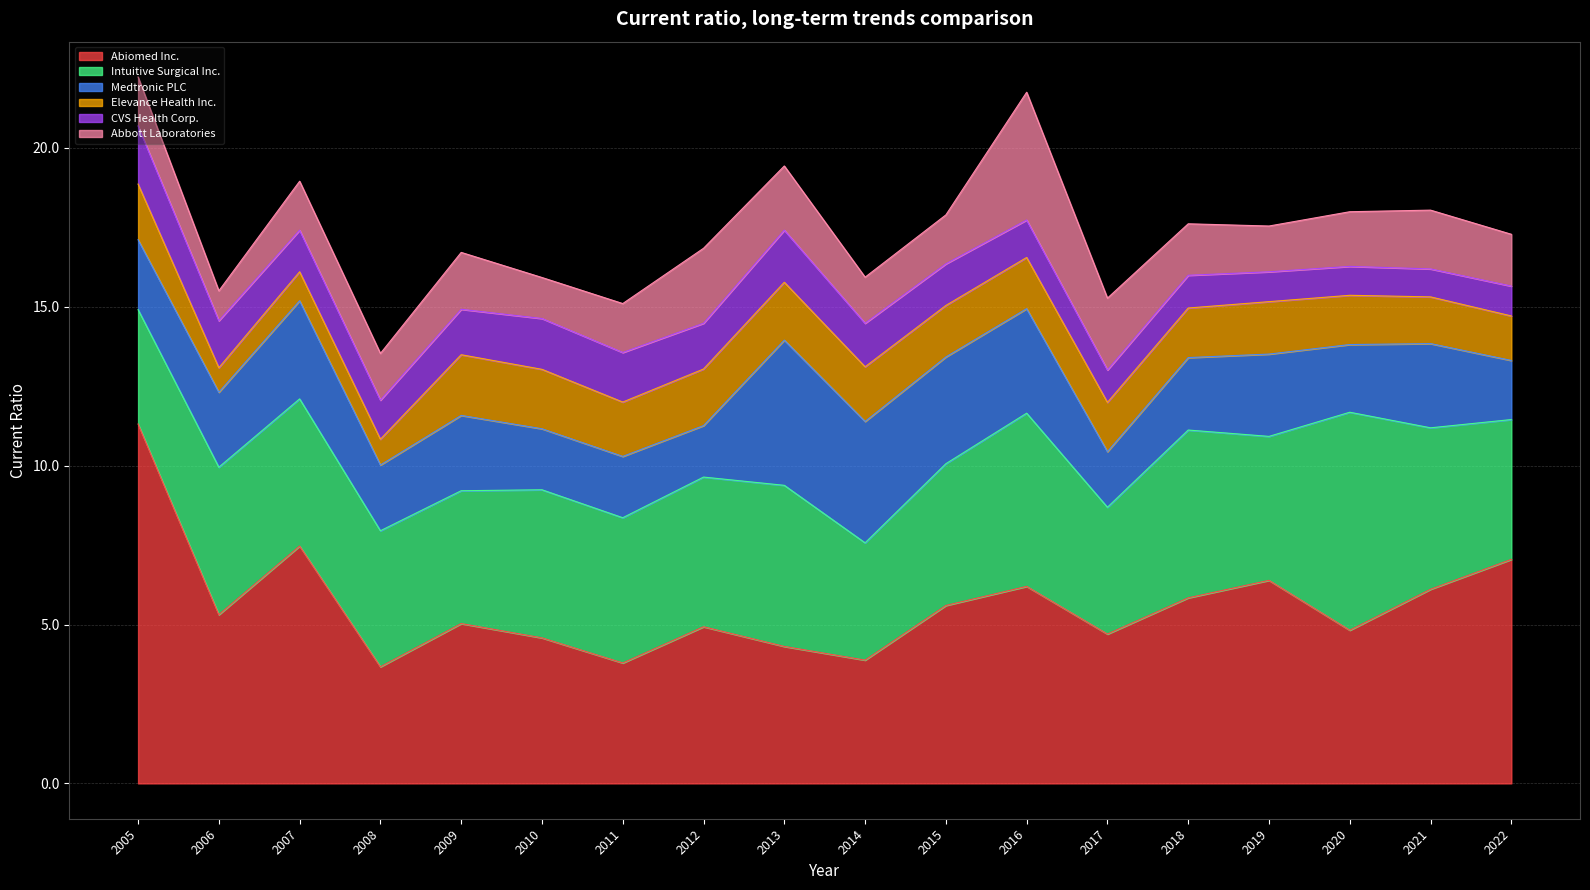

What are all the series names shown in the legend?

Abiomed Inc., Intuitive Surgical Inc., Medtronic PLC, Elevance Health Inc., CVS Health Corp., Abbott Laboratories